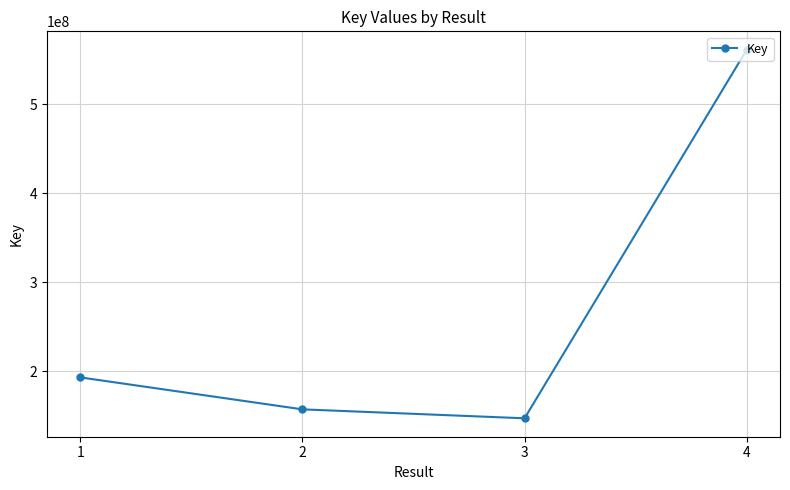

How many data points are less than 193324141?

2